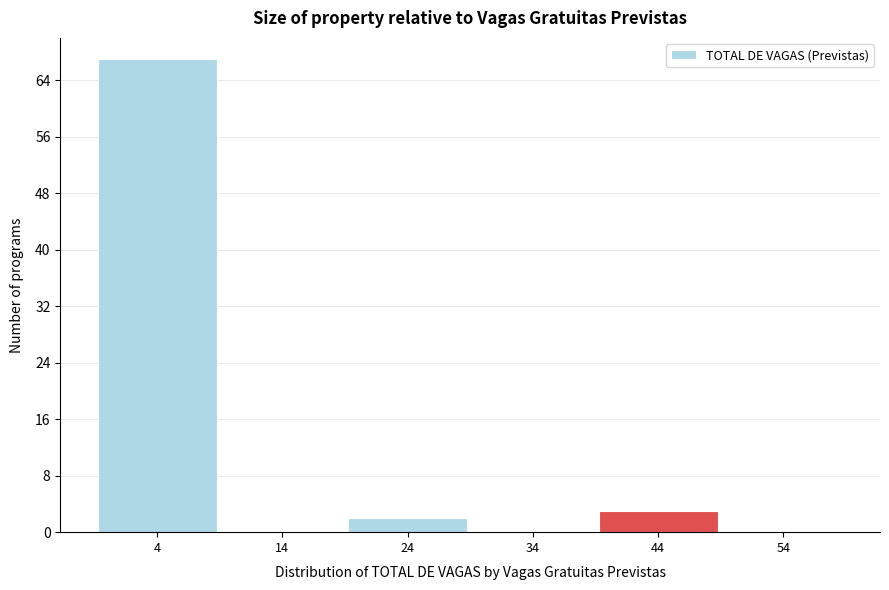

Reading left to right, list every bar in this chart as the range it spans on the x-axis followed by its height. Neither the bar edges nor the heights are printed on the chart, so give them approximately, as read against the axes.

-0.5 to 9.5: 67
9.5 to 19.5: 0
19.5 to 29.5: 2
29.5 to 39.5: 0
39.5 to 49.5: 3
49.5 to 59.5: 0